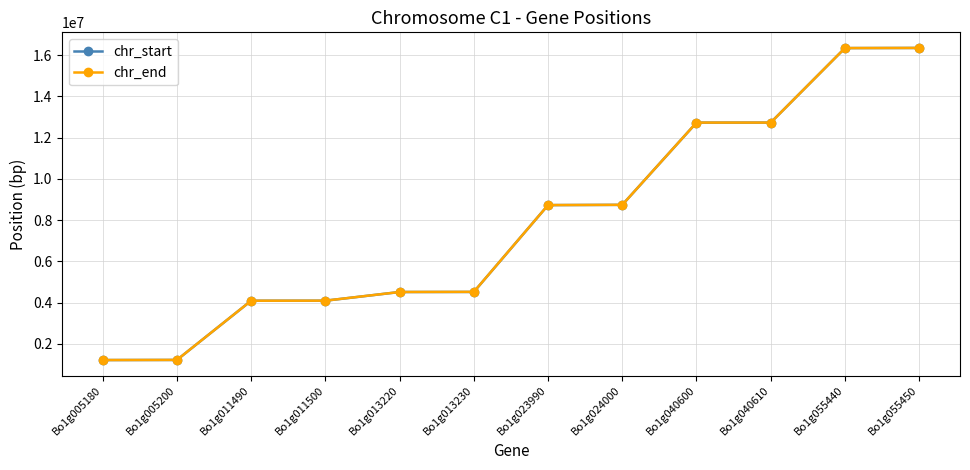

True or false: chr_start has a value of 7444527 at Bo1g040610.

False